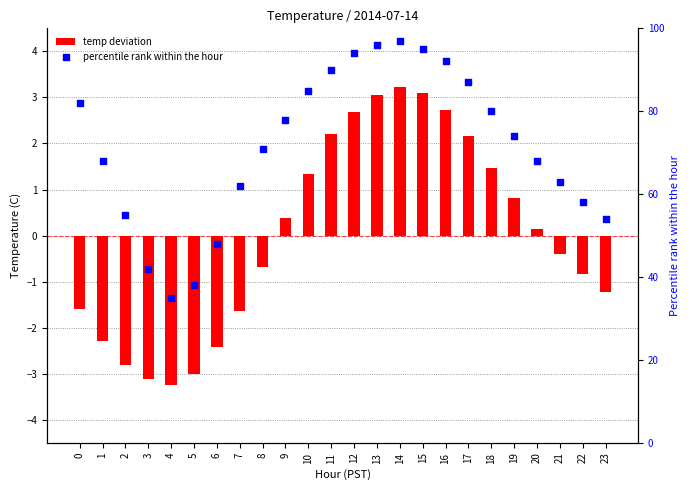

Is the value of percentile rank within the hour at 23 greater than the value of temp deviation at 7?

Yes